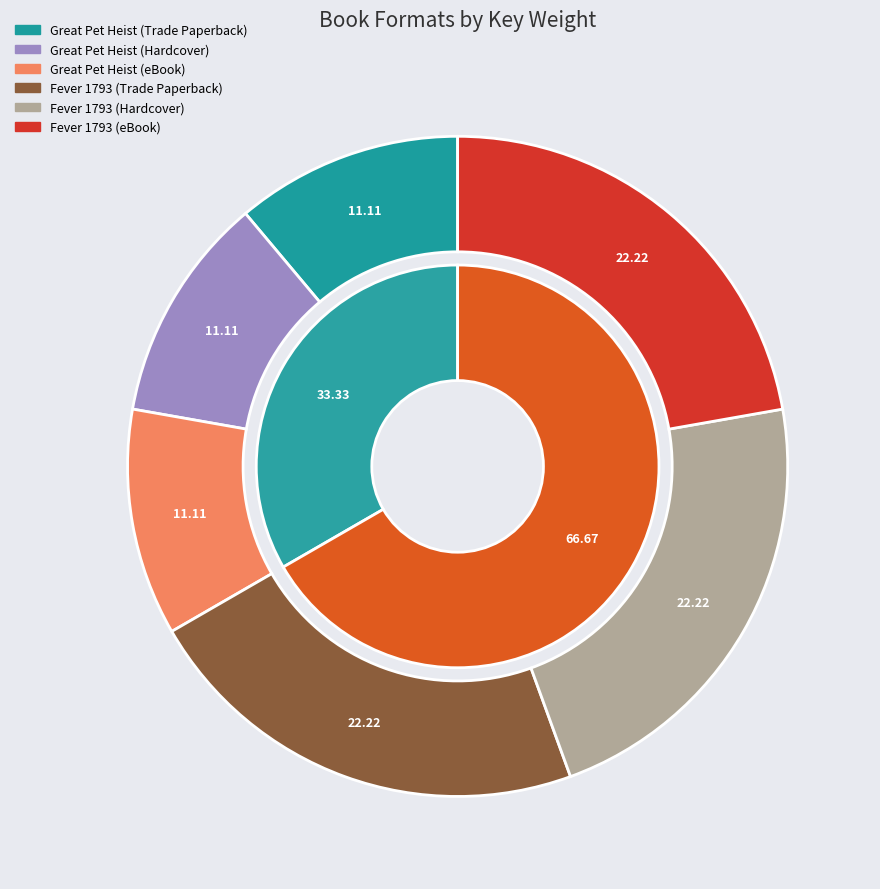

How many segments does this pie chart have?

6